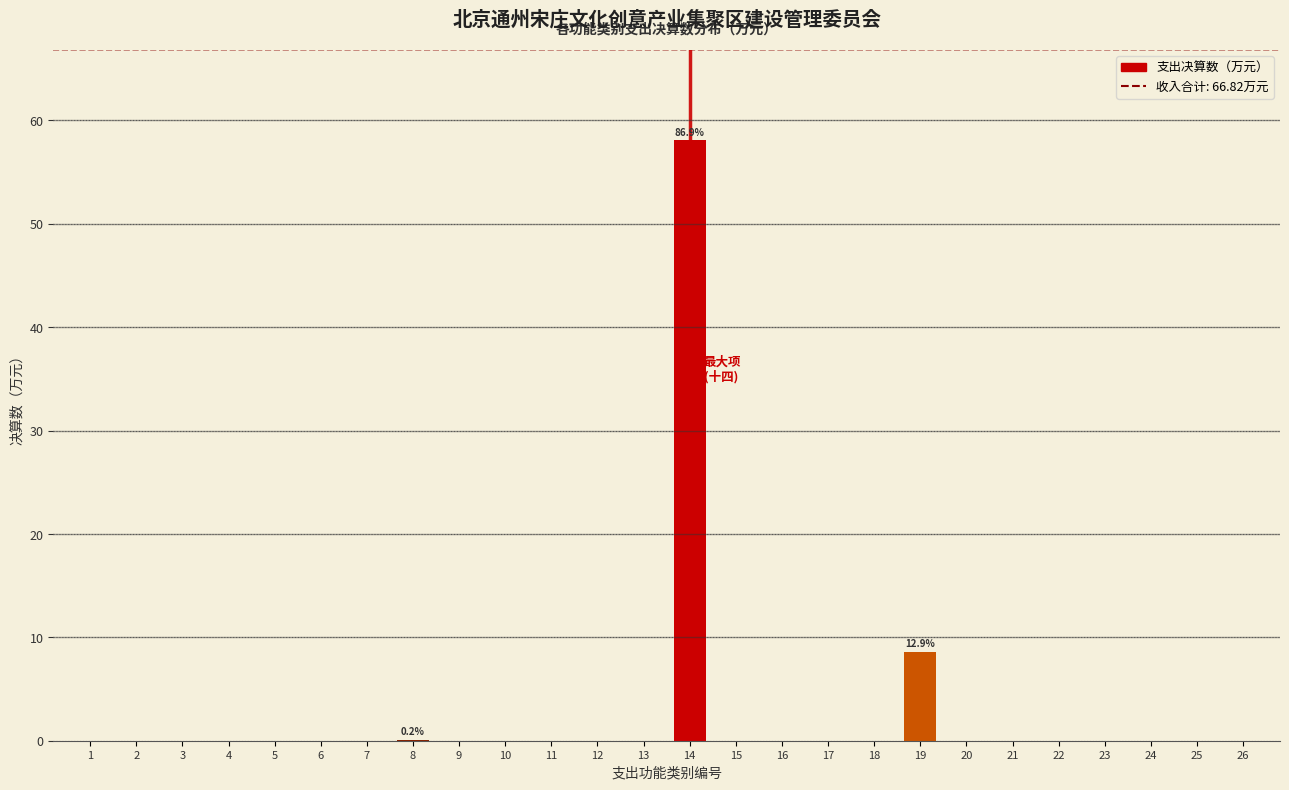

The chart shows a value of 20.3 at 6. True or false?

False